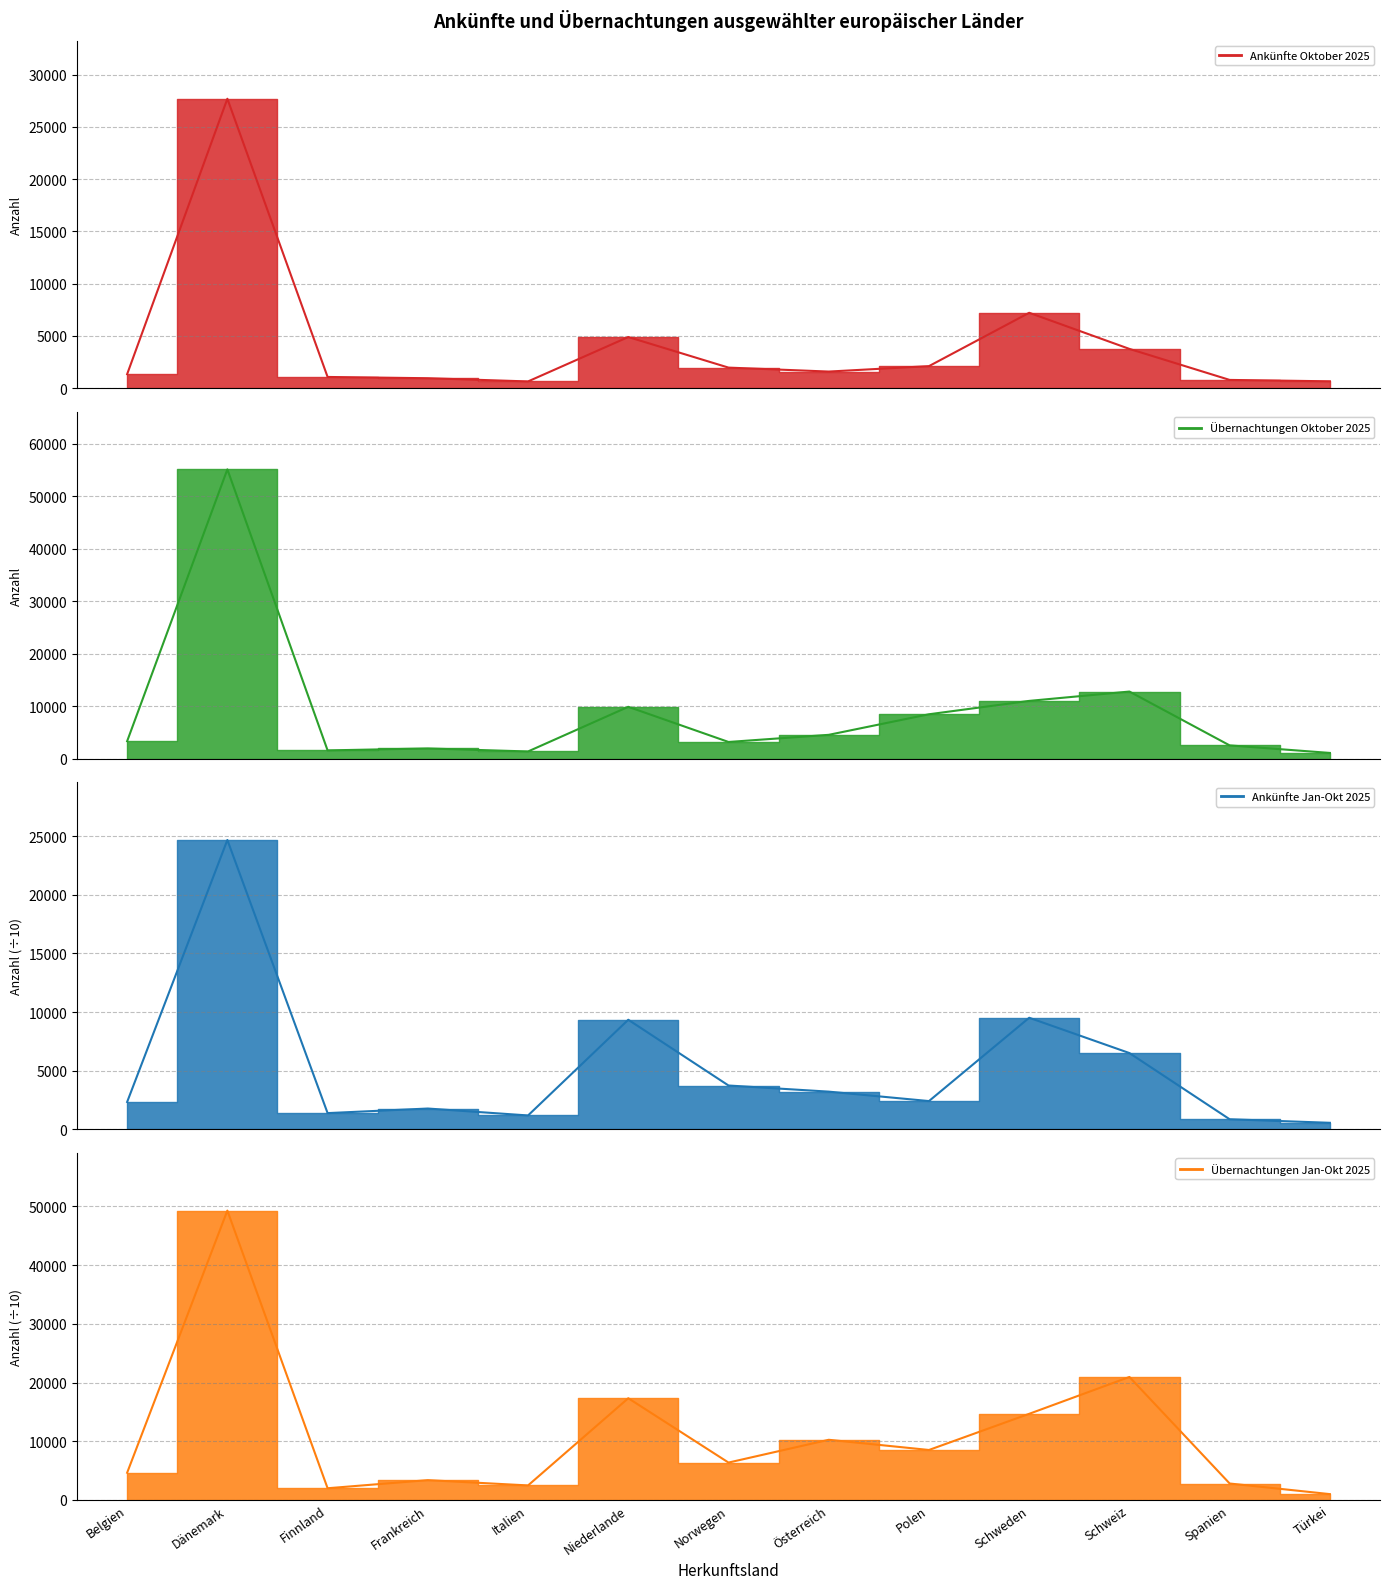

What is the approximate value of Ankünfte Jan-Okt 2025 (line) at Frankreich?

1767.3